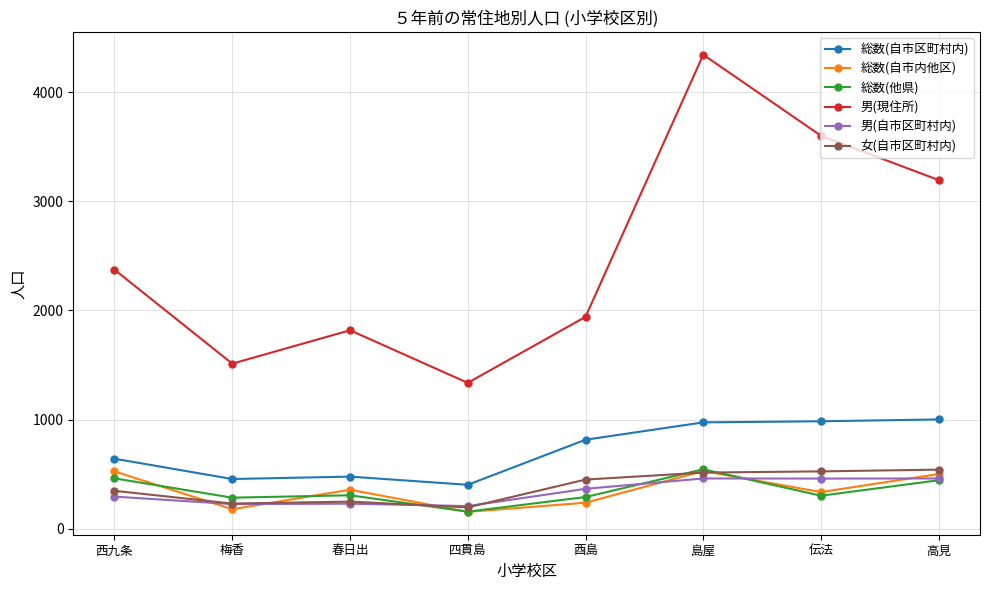

What is the lowest value of the 男(自市区町村内) series?

207